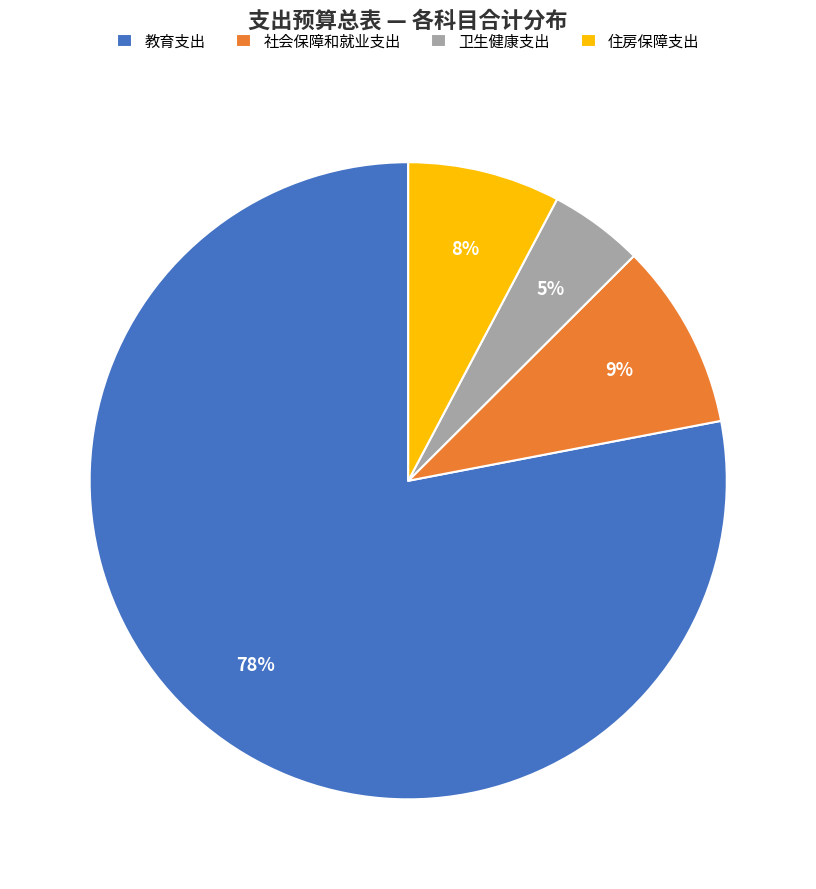

Which category accounts for the majority?

教育支出